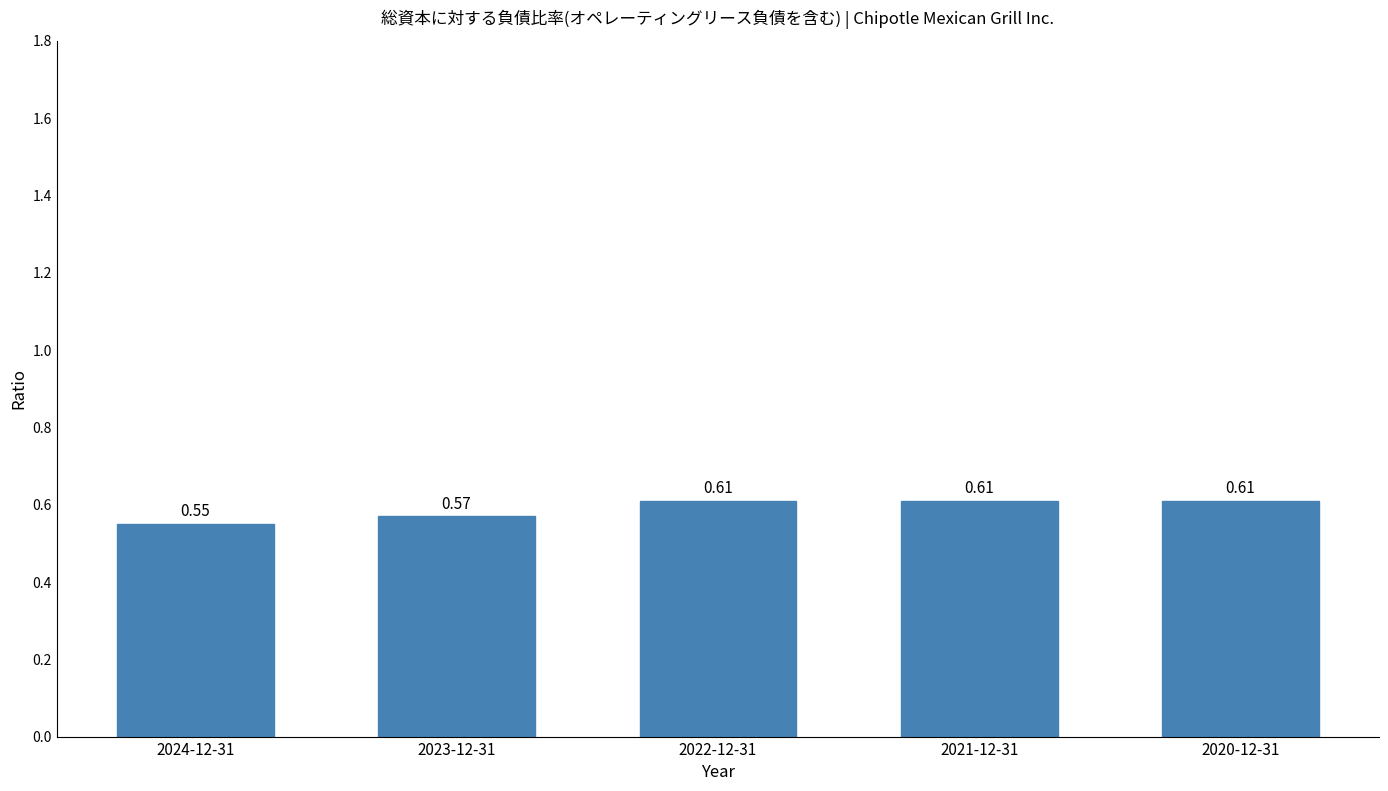

What is the difference between the maximum and minimum values?

0.1